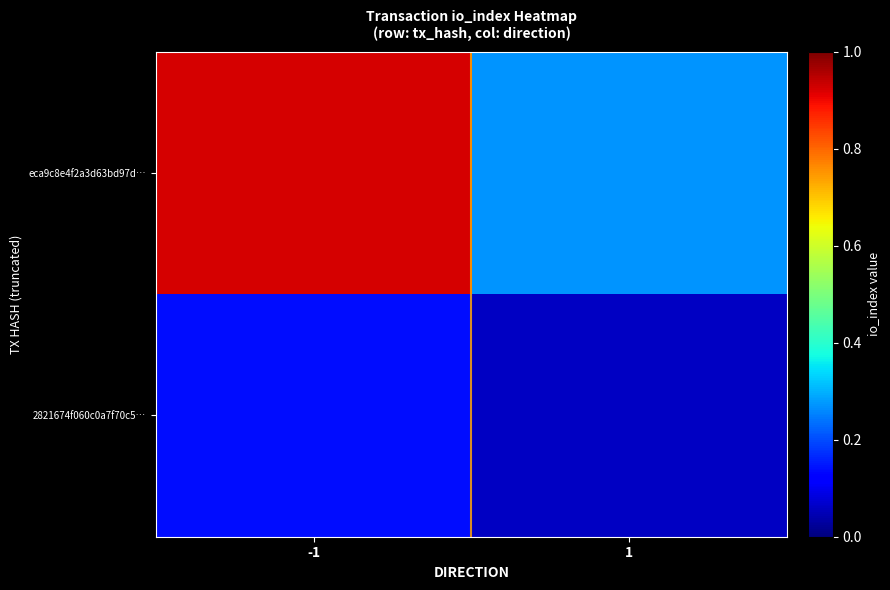

Which series has the widest spread of values?

eca9c8e4f2a3d63bd97d…